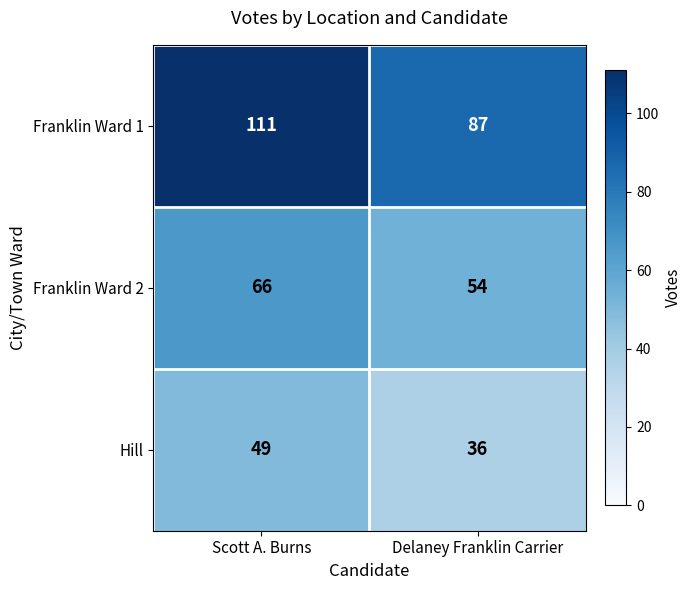

Which category has the lowest value across all series?

Delaney Franklin Carrier